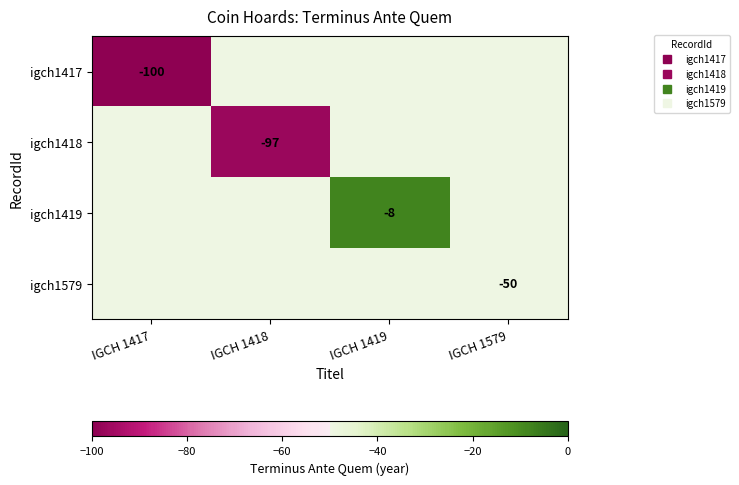

What is the maximum value shown in the chart?

-8